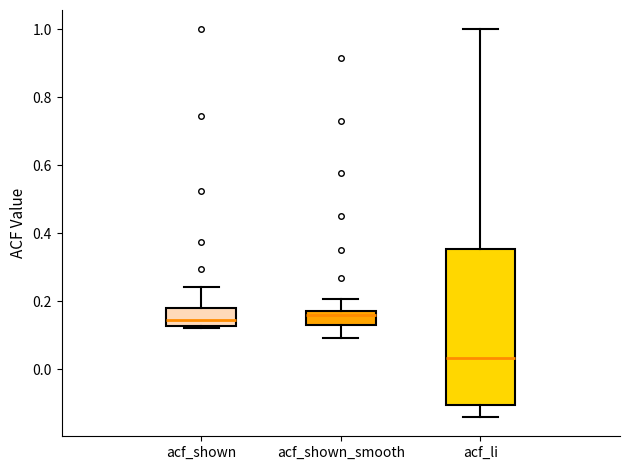

Where does the upper whisker of the box for acf_shown end on the y-axis? The values are not printed on the chart, so give them approximately, as read against the axis.

0.24